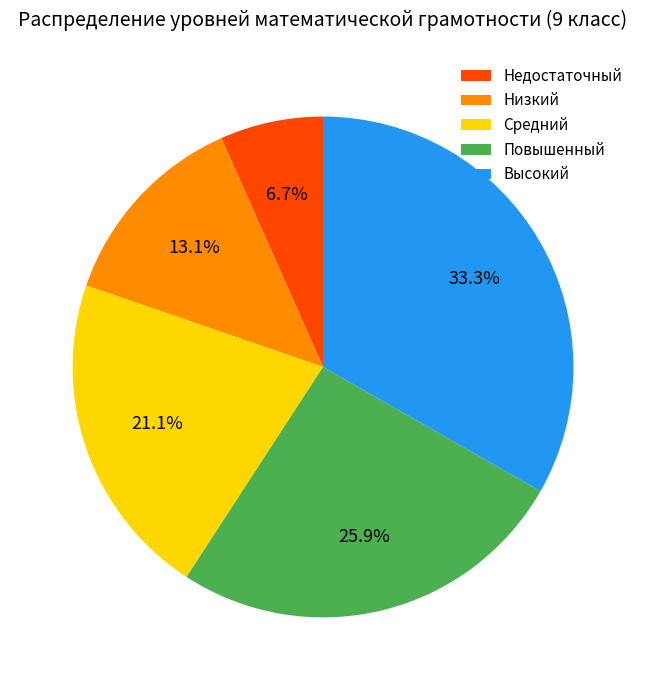

Which has a higher value, Средний or Повышенный?

Повышенный